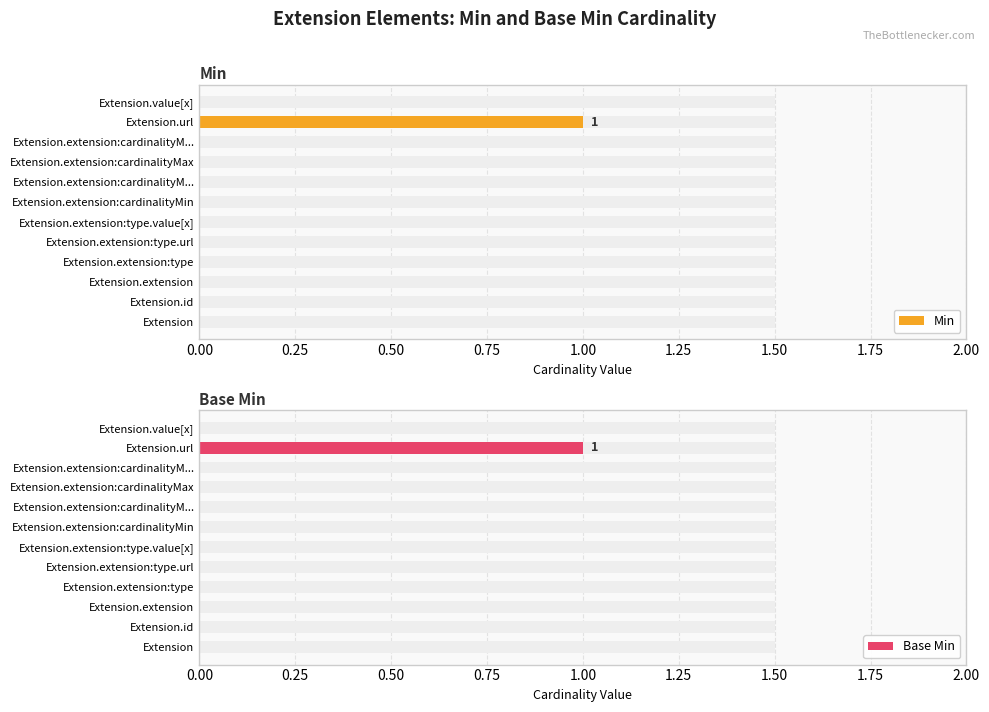

At how many categories does at least one series exceed 0?

1